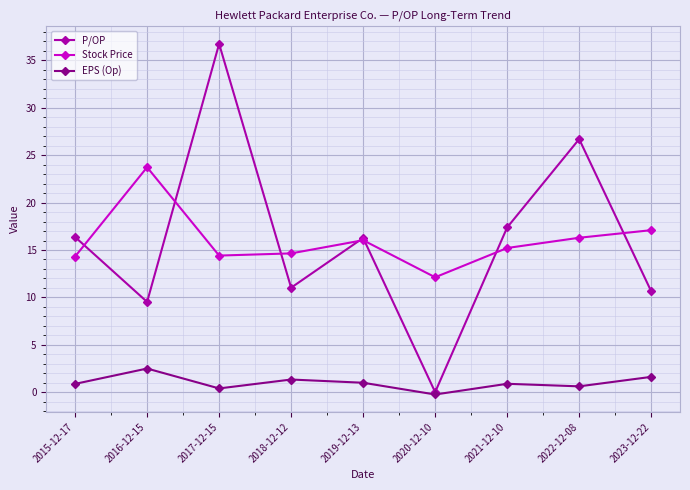

True or false: P/OP has more than 1 interior local peaks.

True